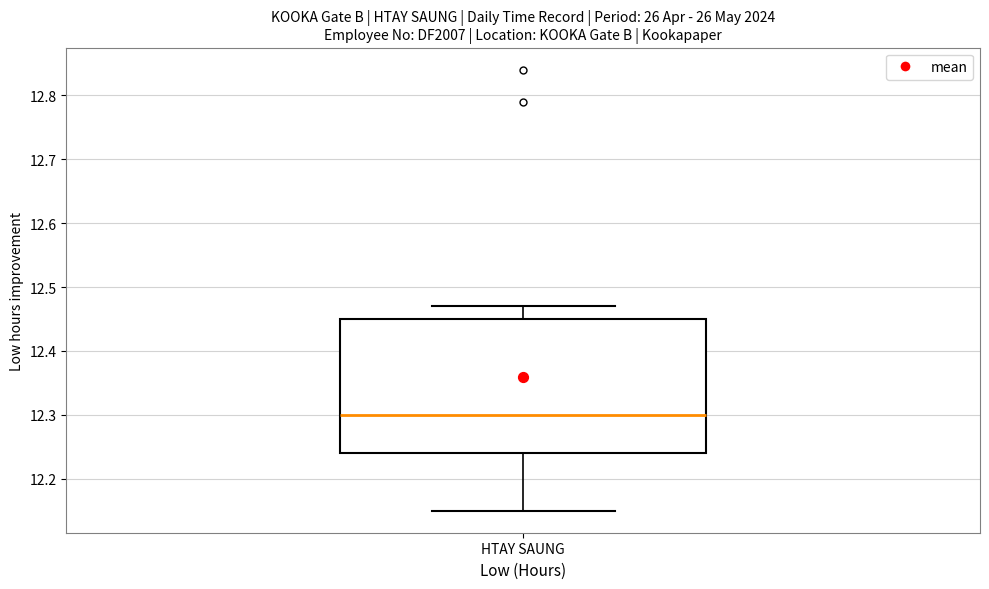

Transcribe this box plot: give where the median line is, the range the box spans, and where the two whiskers end, as read against the y-axis. The values are not printed on the chart, so give them approximately, as read against the axis.

median 12.30, box 12.24 to 12.45, whiskers 12.15 to 12.47